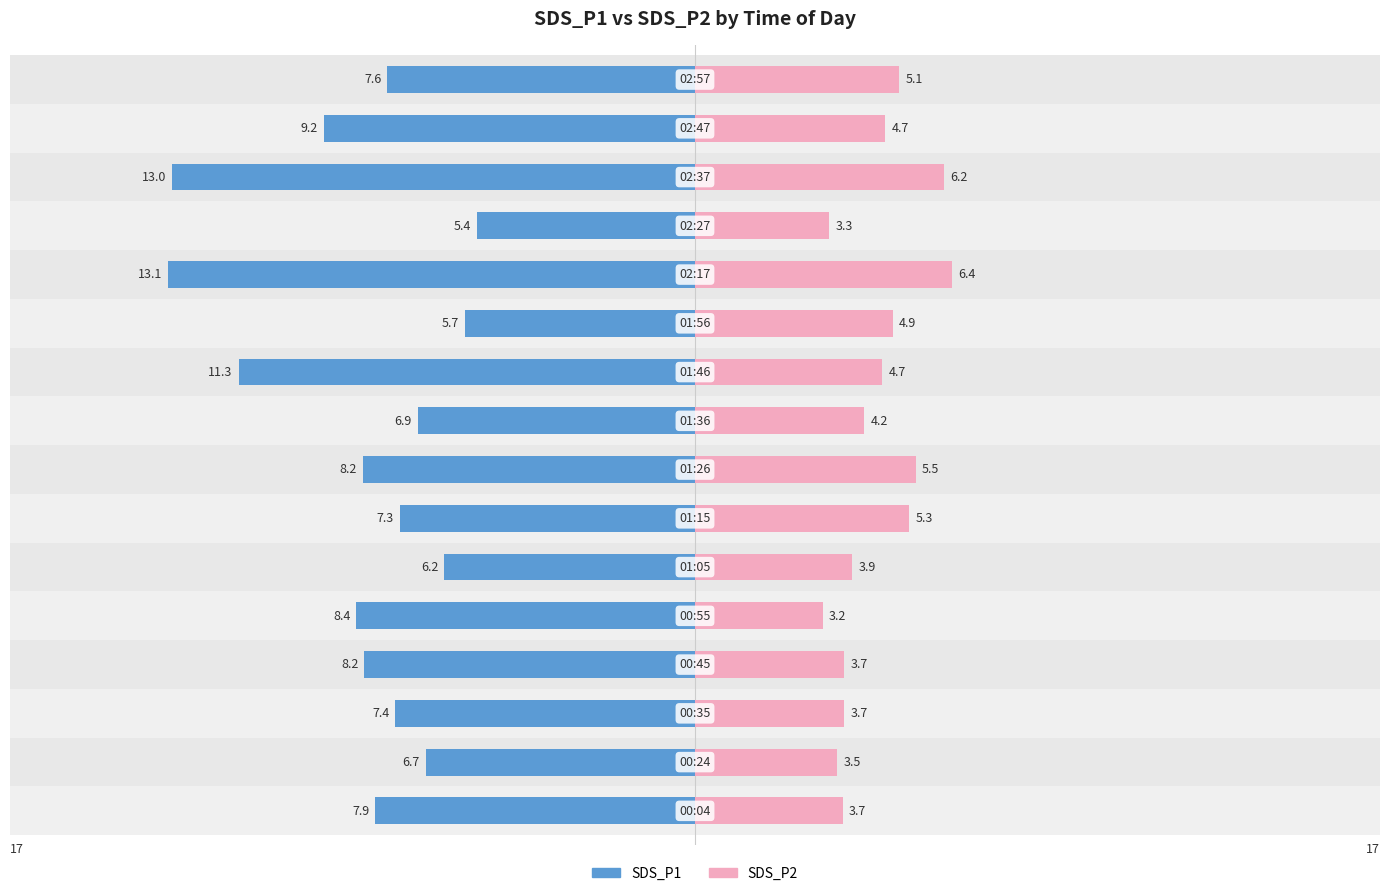

How many bars are there in each group?

2